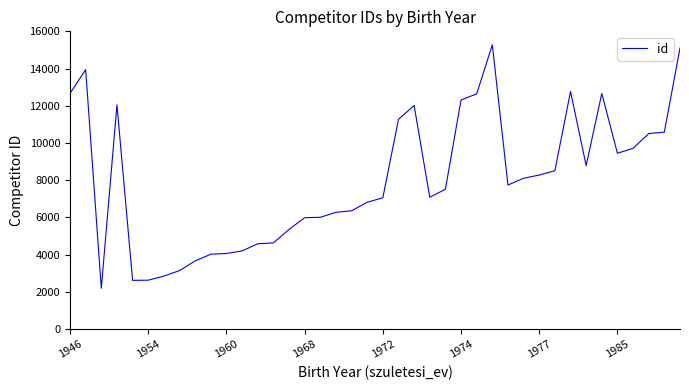

What is the greatest value displayed?

15280